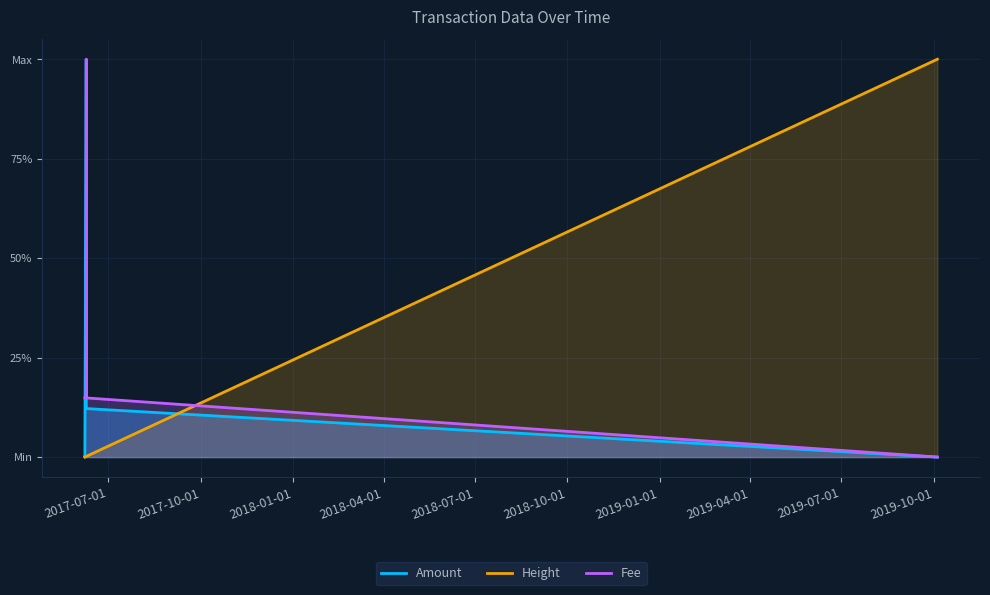

True or false: Fee has more than 2 interior local peaks.

False